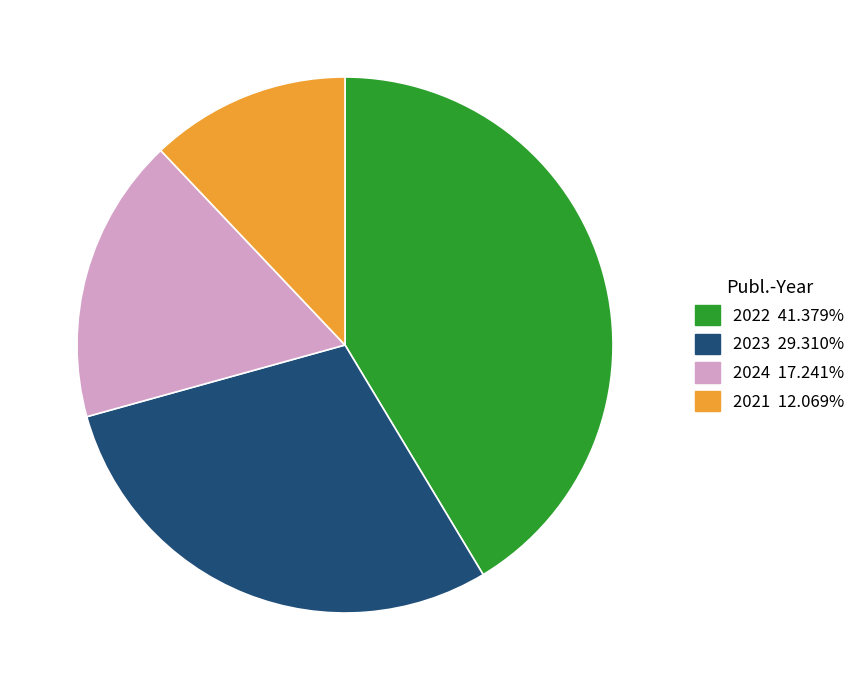

Which category has the biggest portion of the pie?

2022